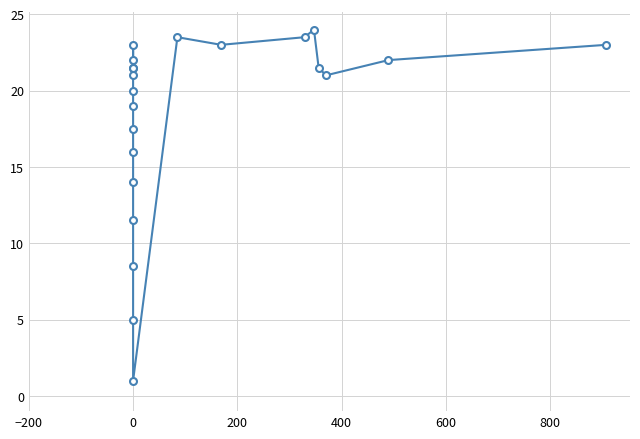

The value at 0 is 14.0. True or false?

True